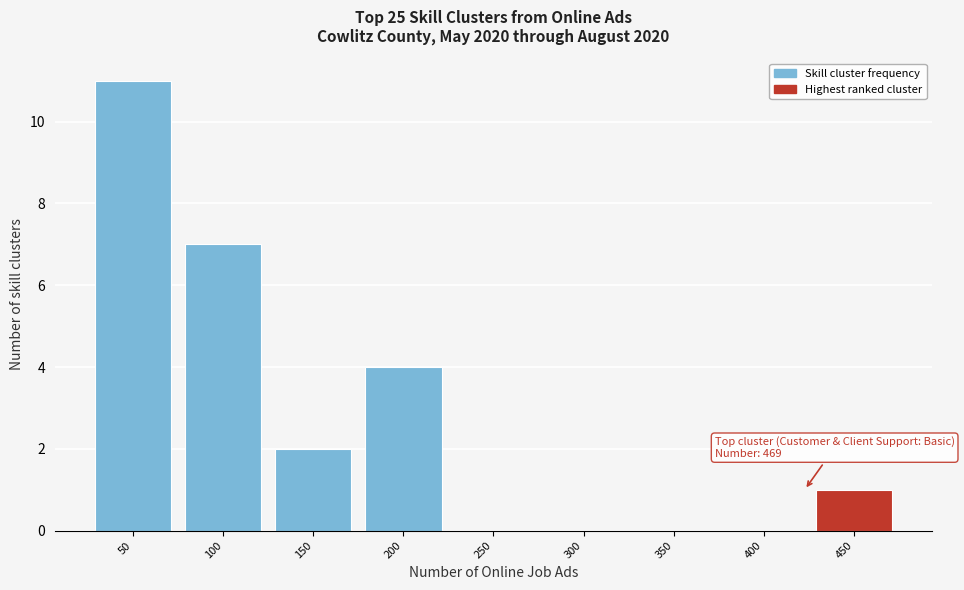

Reading right to left, extract all data points from this chart.

450=1	400=0	350=0	300=0	250=0	200=4	150=2	100=7	50=11